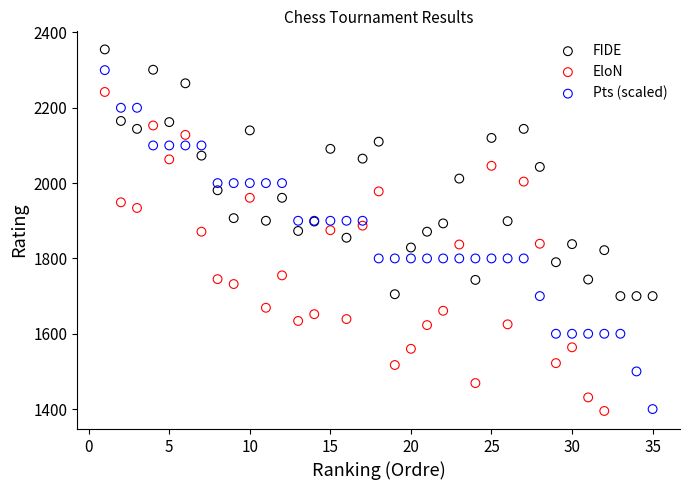

Which series has the widest spread of Y values?

Pts (scaled)